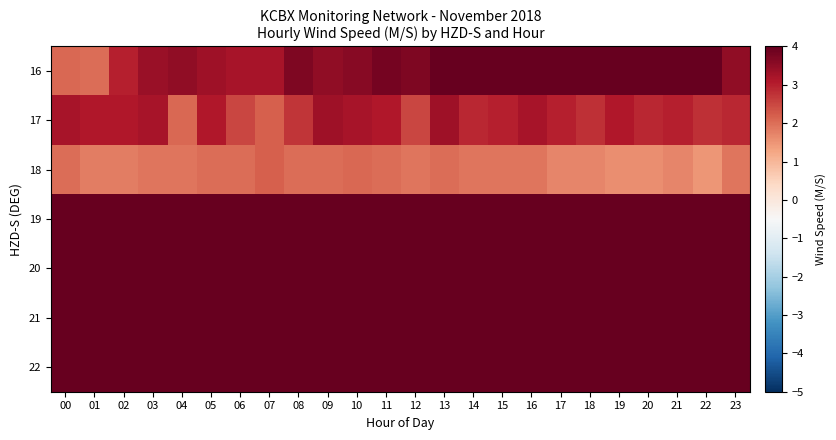

What is the spread (max minus min) of values at 14?

19.1